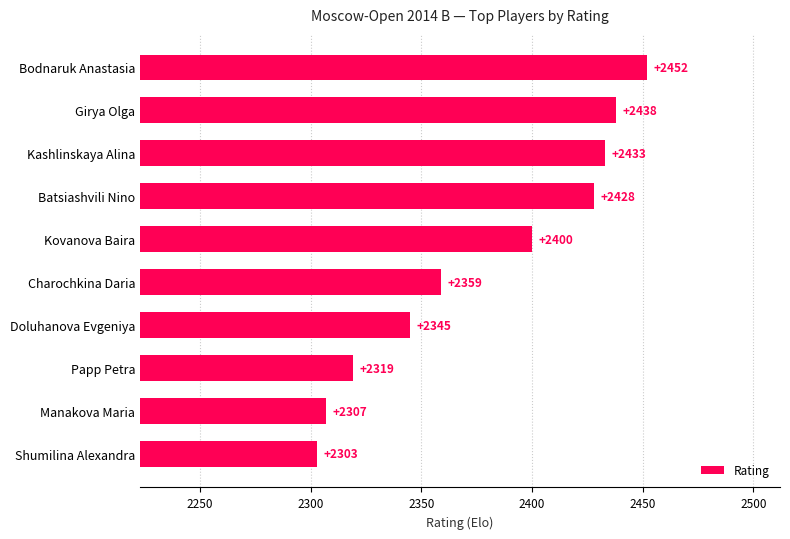

Between Kovanova Baira and Doluhanova Evgeniya, which is larger?

Kovanova Baira